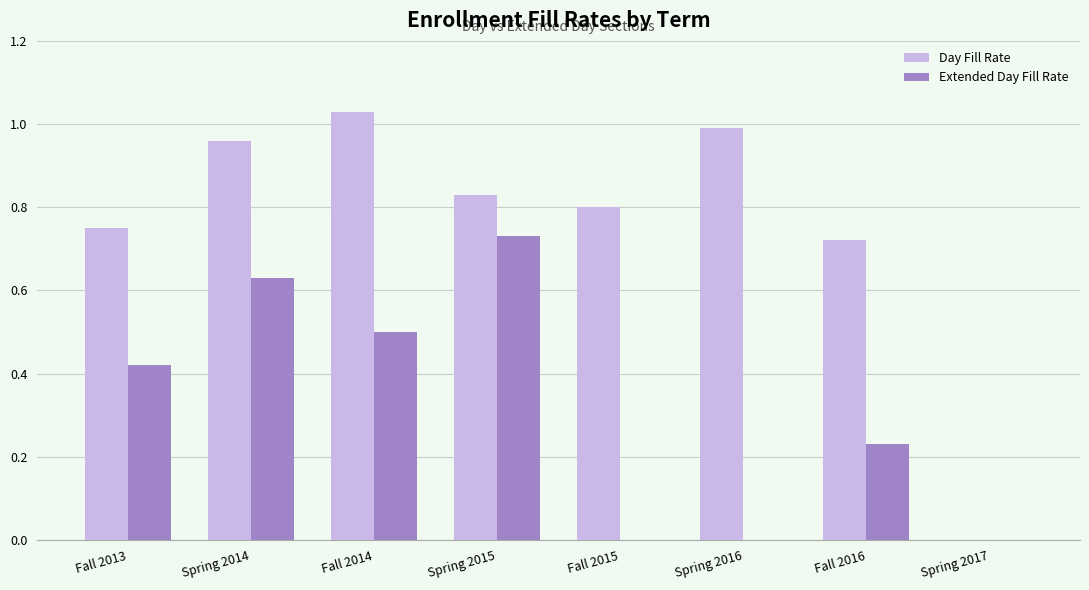

How many groups of bars are there?

8